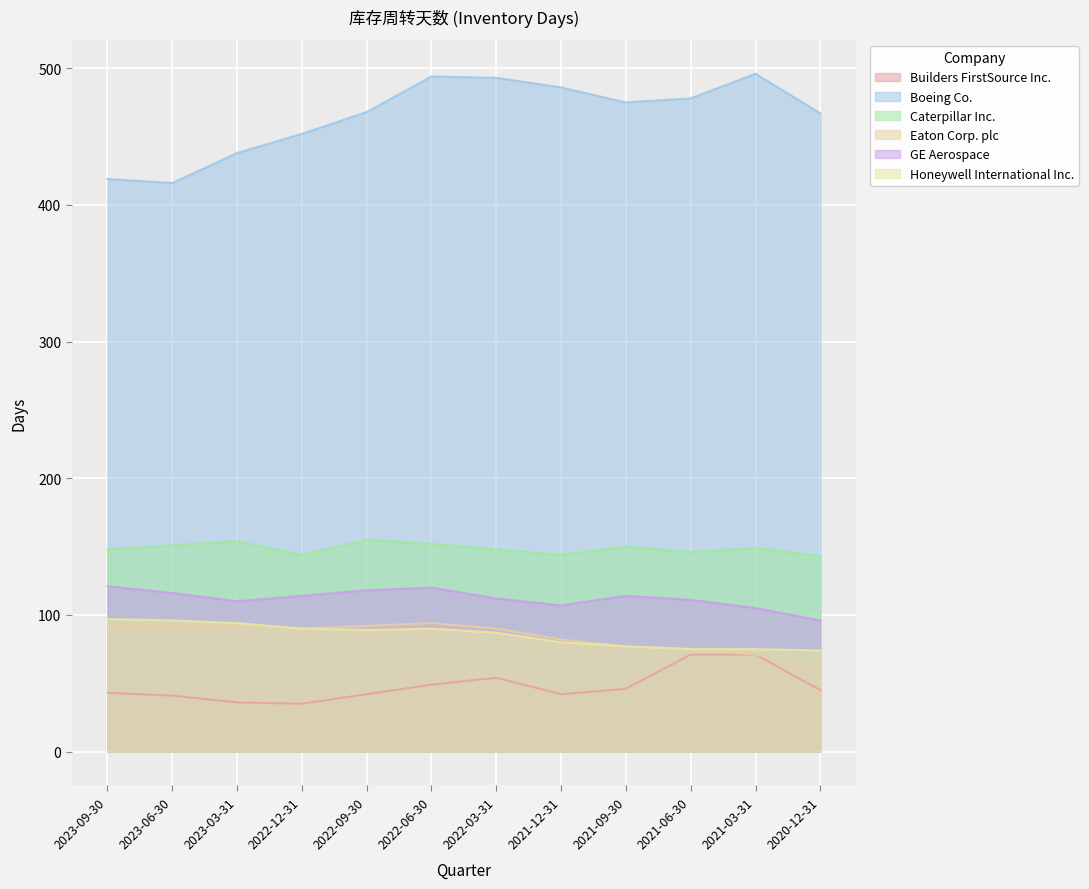

At which category is the sum across all series the highest?

2022-06-30